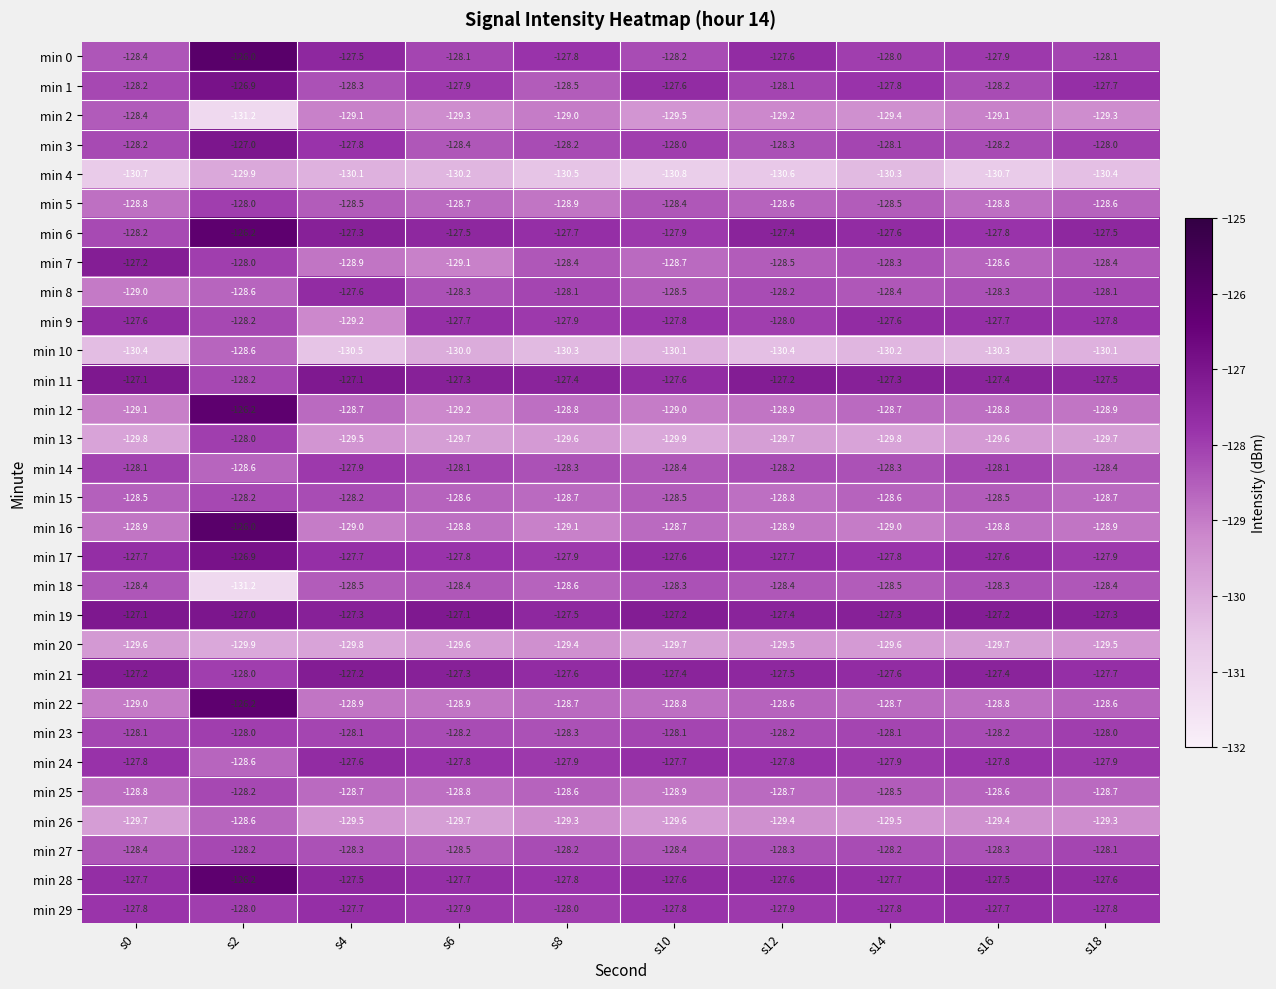

Which series changed the most between s0 and s12?

min 7